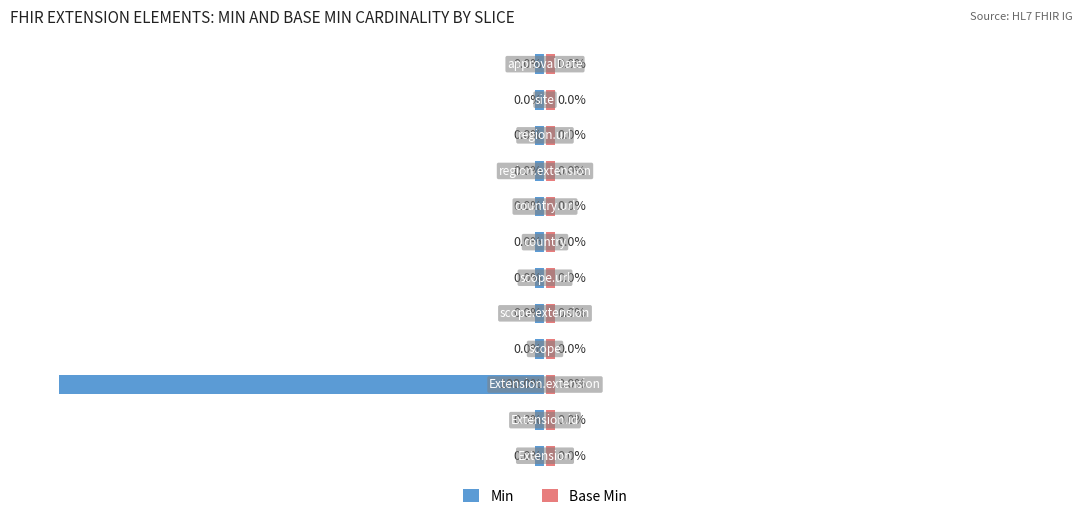

What is the greatest value displayed?

0.6